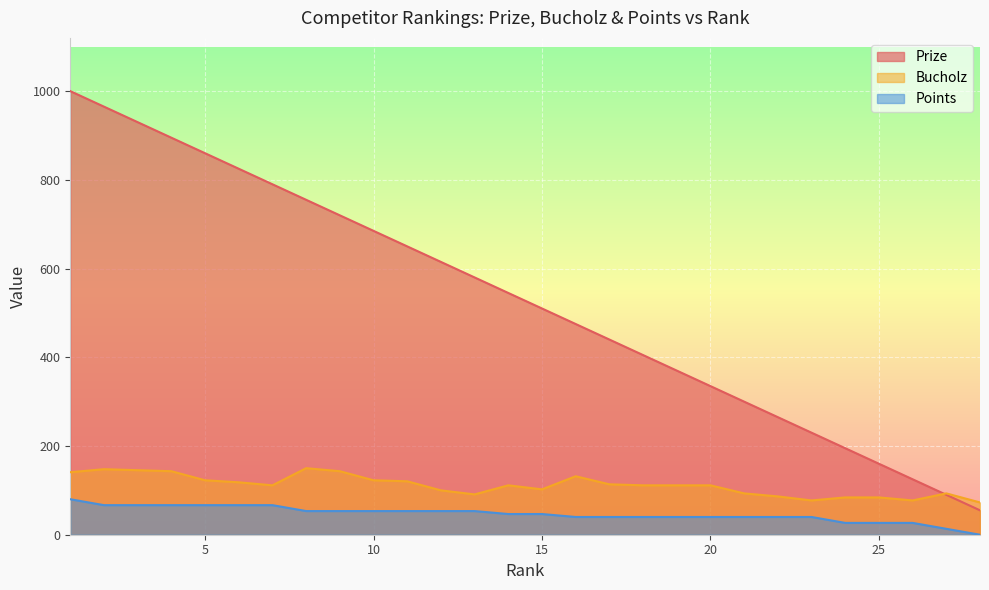

What is the value of the Prize point at the 1st from the left?

1000.0